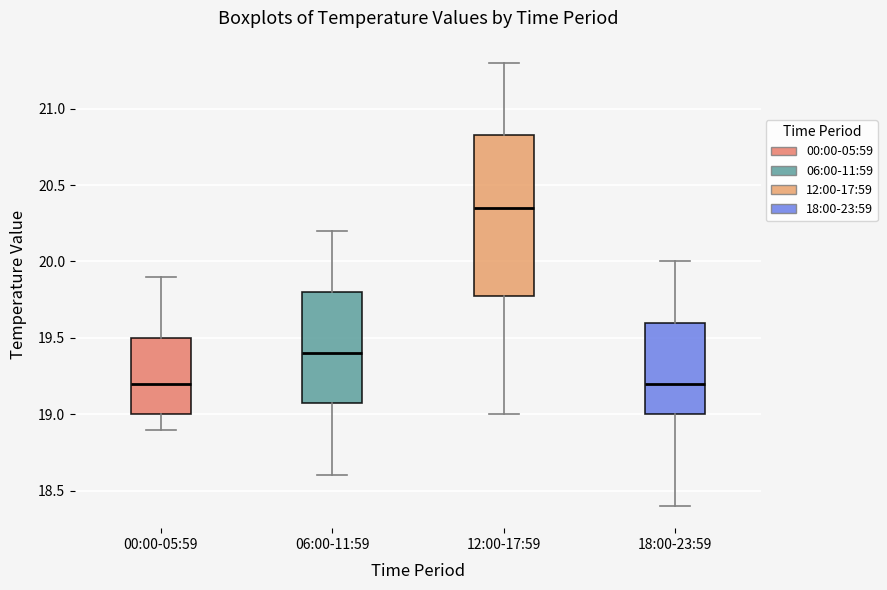

Reading left to right, read every box against the y-axis: the position of its median line, the range the box covers, and the ends of its whiskers. The values are not printed on the chart, so give them approximately, as read against the axis.

00:00-05:59: median 19.20, box 19.00 to 19.50, whiskers 18.90 to 19.90
06:00-11:59: median 19.40, box 19.10 to 19.80, whiskers 18.60 to 20.20
12:00-17:59: median 20.35, box 19.80 to 20.85, whiskers 19.00 to 21.30
18:00-23:59: median 19.20, box 19.00 to 19.60, whiskers 18.40 to 20.00